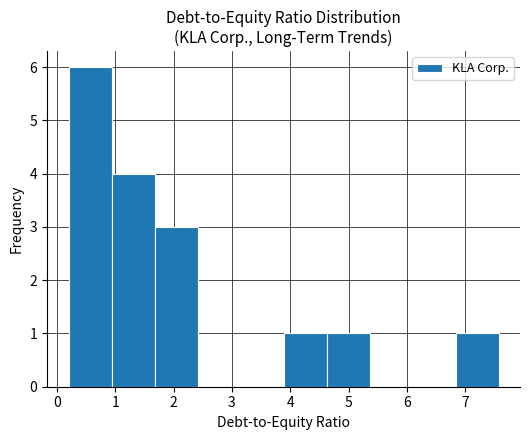

Reading left to right, transcribe this chart: for each bar, give the range it covers on the x-axis and its height. Neither the bar edges nor the heights are printed on the chart, so give them approximately, as read against the axes.

0.2 to 0.9: 6
0.9 to 1.7: 4
1.7 to 2.4: 3
2.4 to 3.1: 0
3.1 to 3.9: 0
3.9 to 4.6: 1
4.6 to 5.4: 1
5.4 to 6.1: 0
6.1 to 6.8: 0
6.8 to 7.6: 1